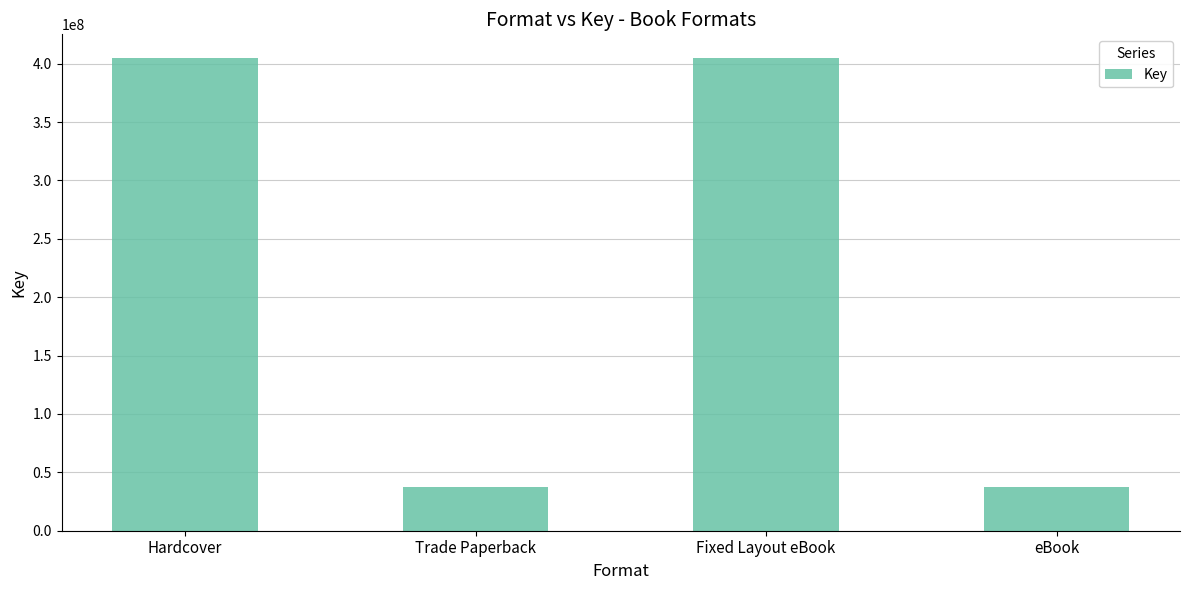

The chart shows a value of 635776236 at Fixed Layout eBook. True or false?

False